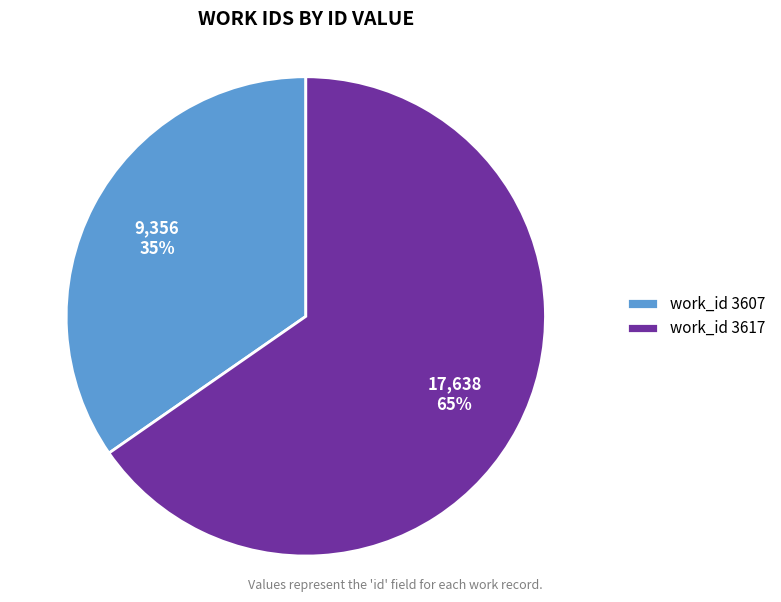

Do work_id 3617 and work_id 3607 together represent more than half of the pie?

Yes